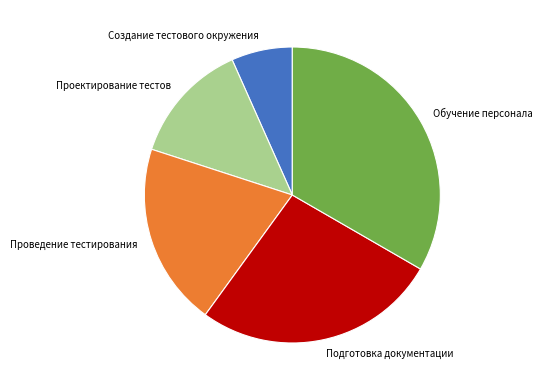

What is the largest slice in the pie chart?

Обучение персонала